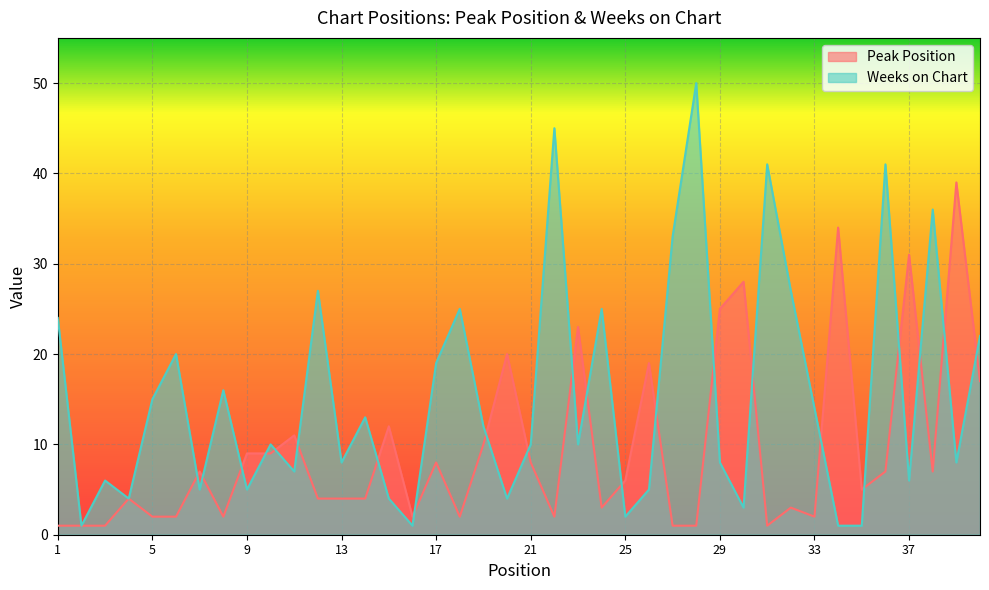

List the series in order of their peak value, highest first.

Weeks on Chart, Peak Position